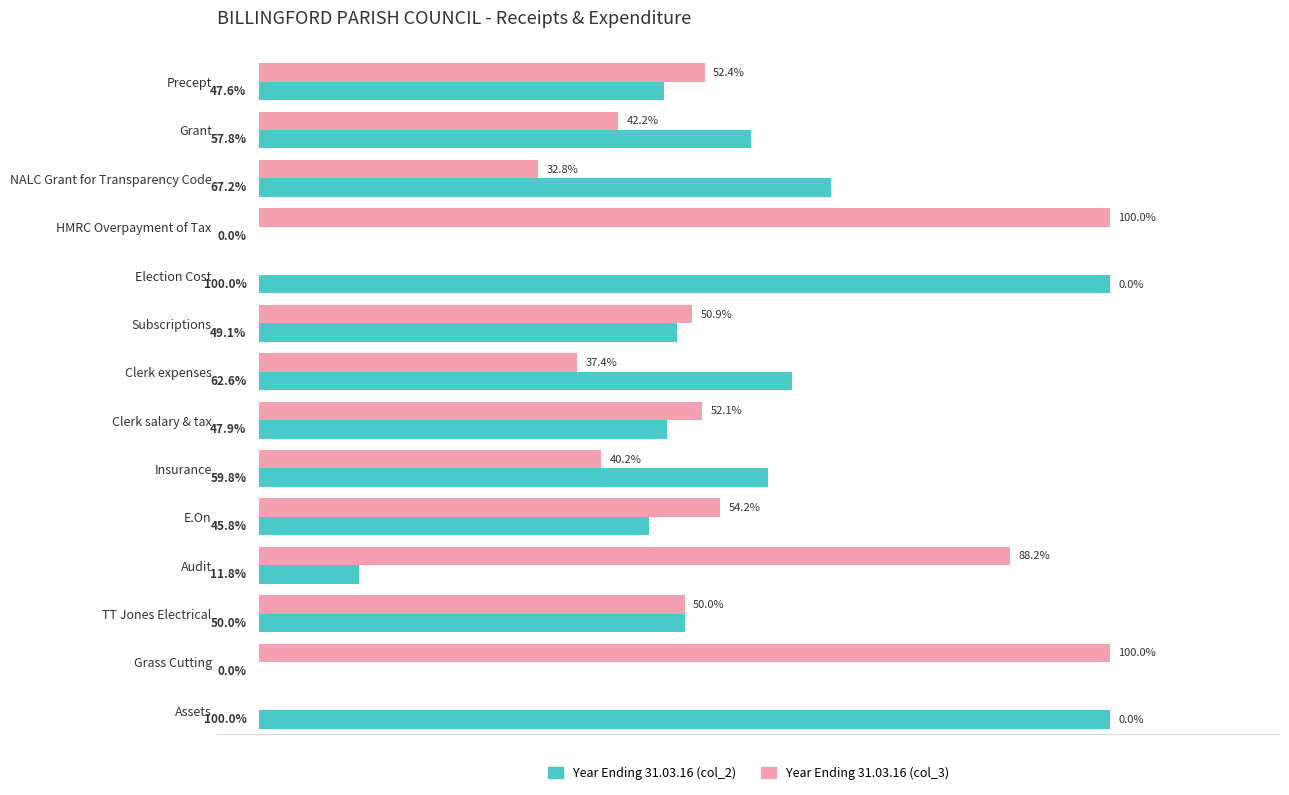

Which series has the largest total across all categories?

Year Ending 31.03.16 (col_3)